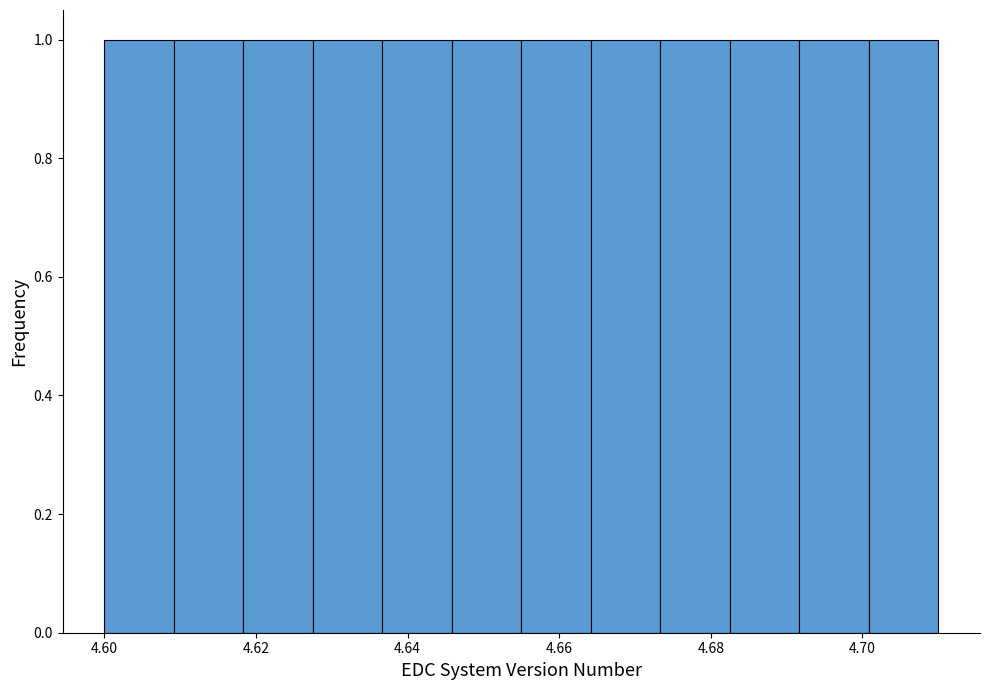

What is the height of the bar covering 4.600 to 4.610 on the x-axis? Neither the bar edges nor the heights are printed on the chart, so give them approximately, as read against the axes.

1